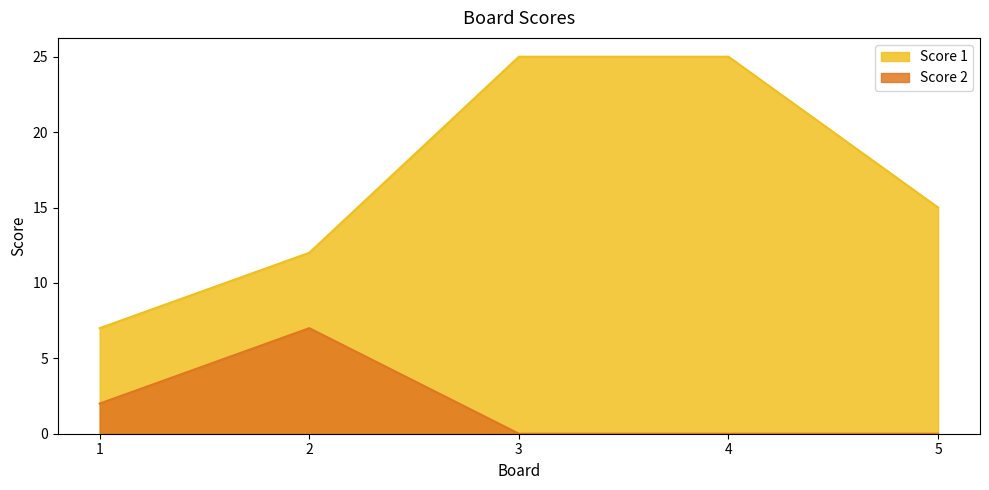

What is the greatest value displayed?

25